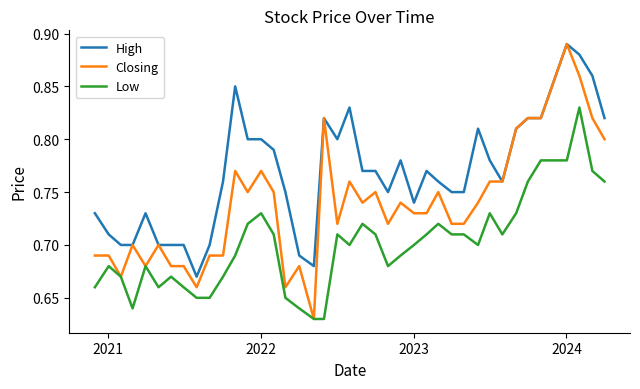

Which series has the widest spread of values?

Closing